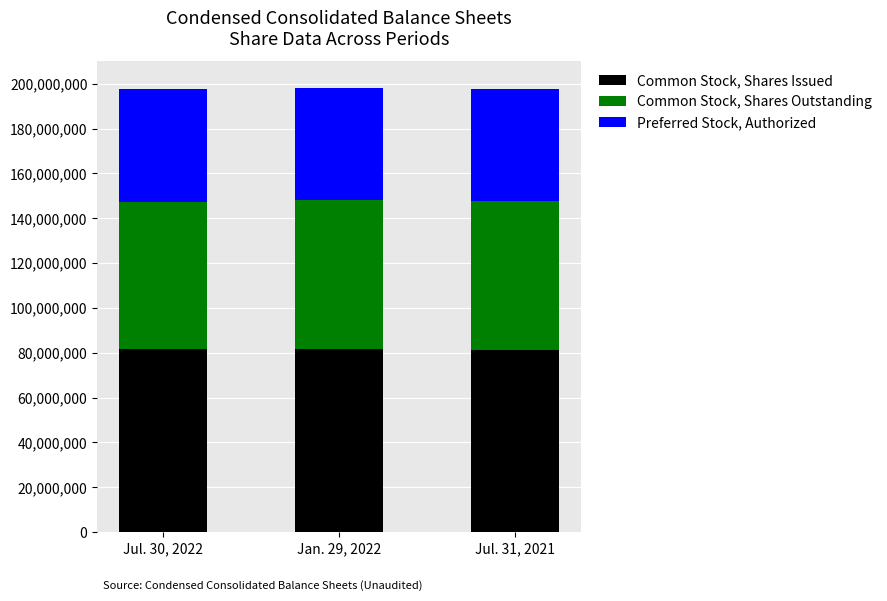

What is the maximum value for Common Stock, Shares Issued?

81907528